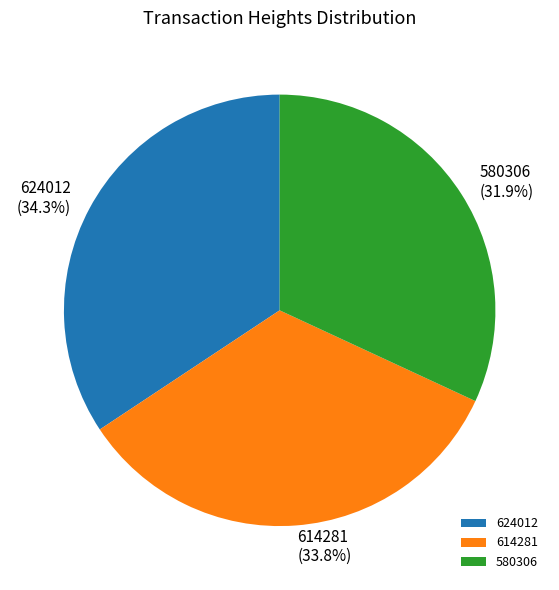

Is there a majority slice in this chart?

No